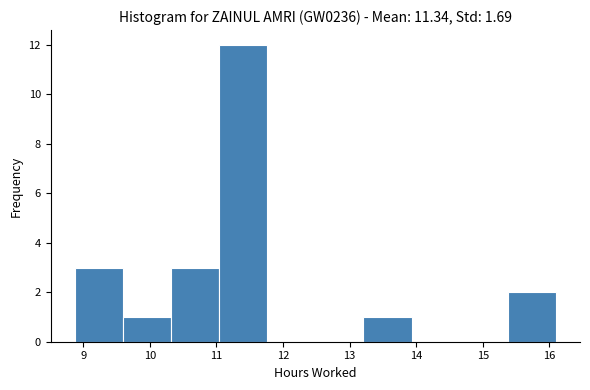

How tall is the bar that spans 11.0 to 11.8 on the x-axis? Neither the bar edges nor the heights are printed on the chart, so give them approximately, as read against the axes.

12